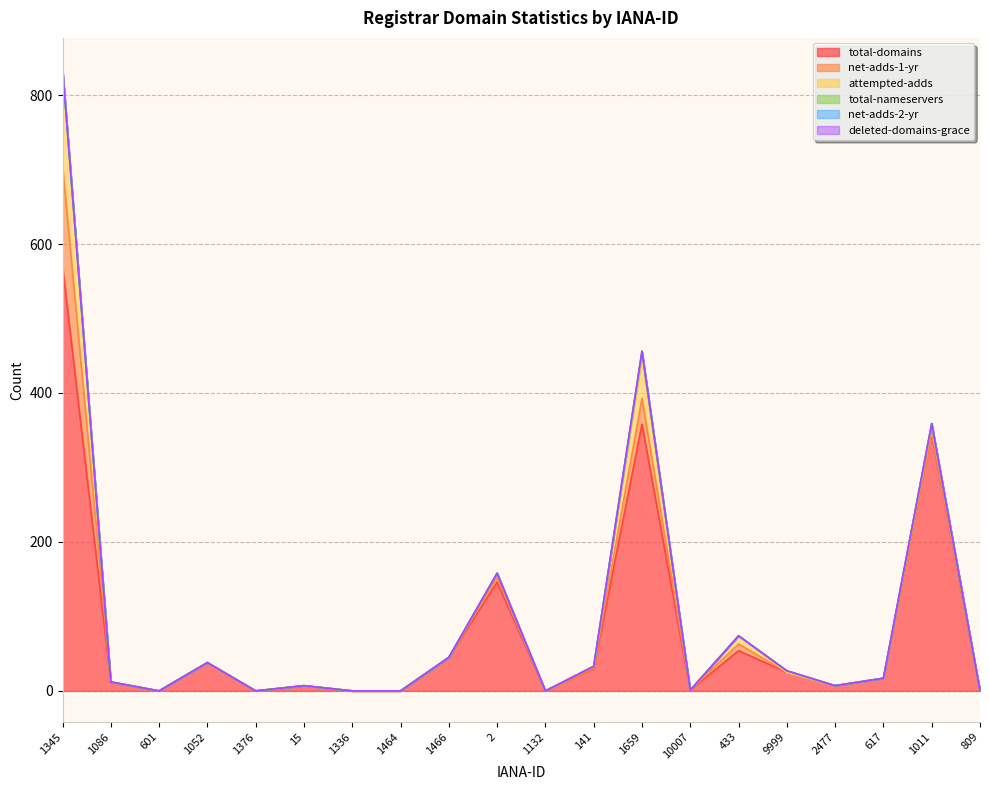

The value of net-adds-2-yr at 1659 is 0. True or false?

True